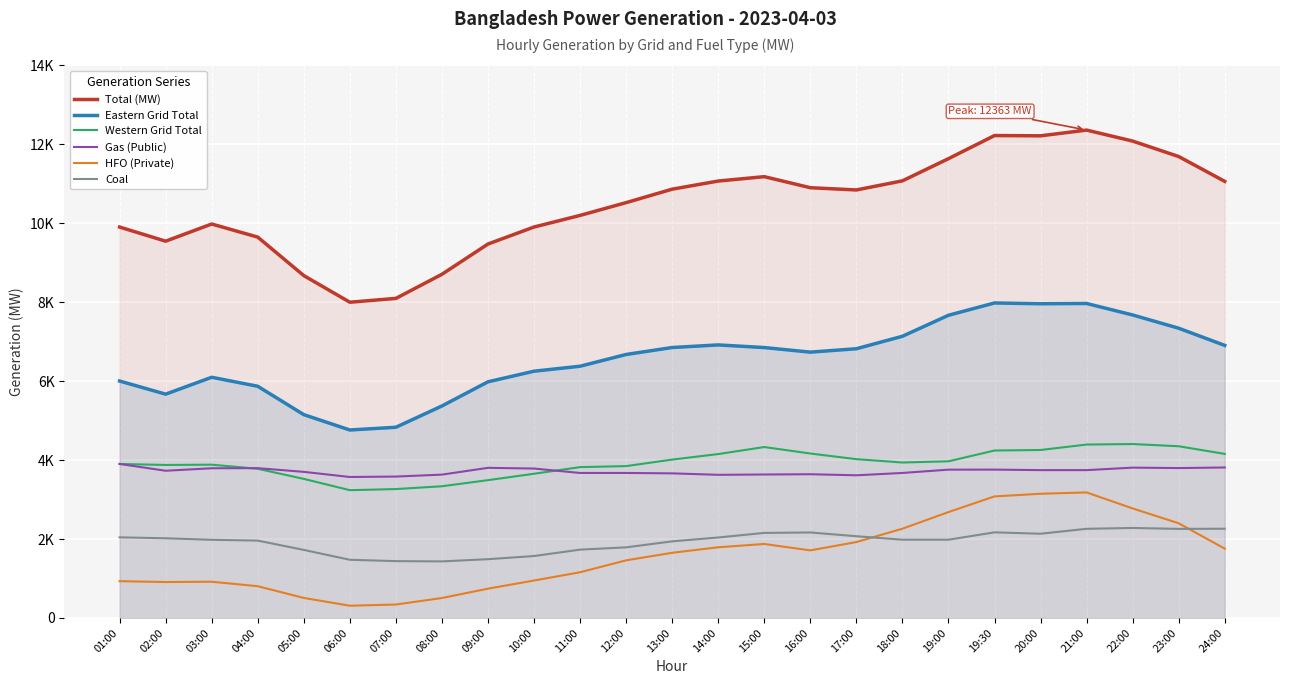

What is the average value of the Gas (Public) series?

3717